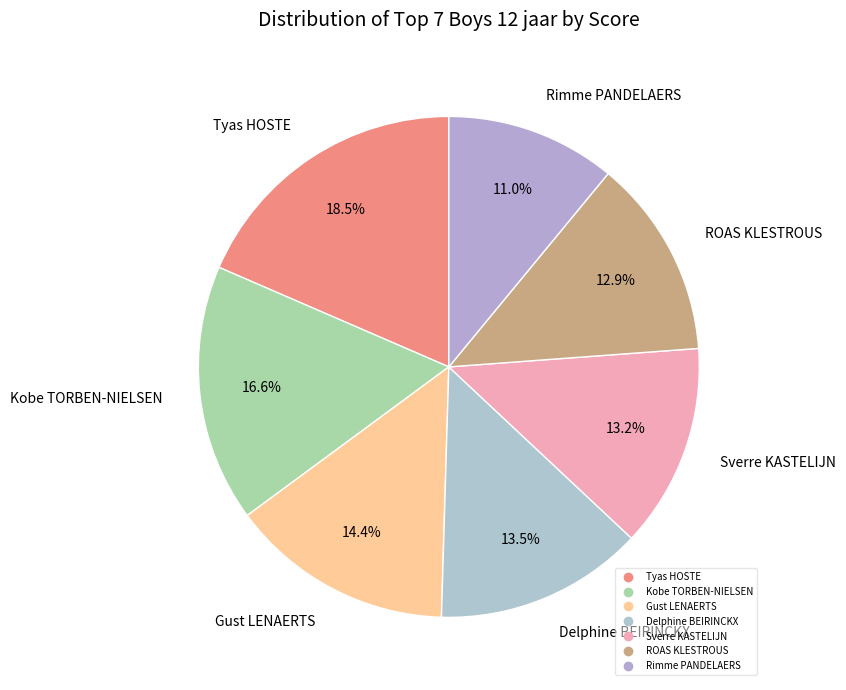

To the nearest percent, what percentage of the pie is Sverre KASTELIJN?

13%